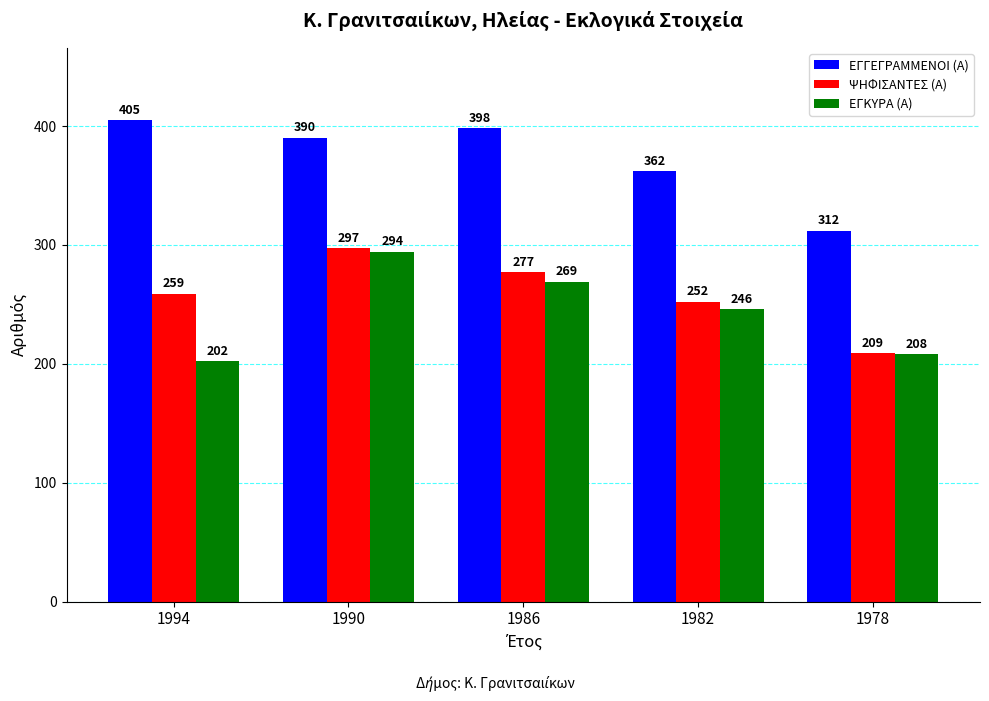

What is the value of the ΨΗΦΙΣΑΝΤΕΣ (Α) bar at the 3rd from the left?

277